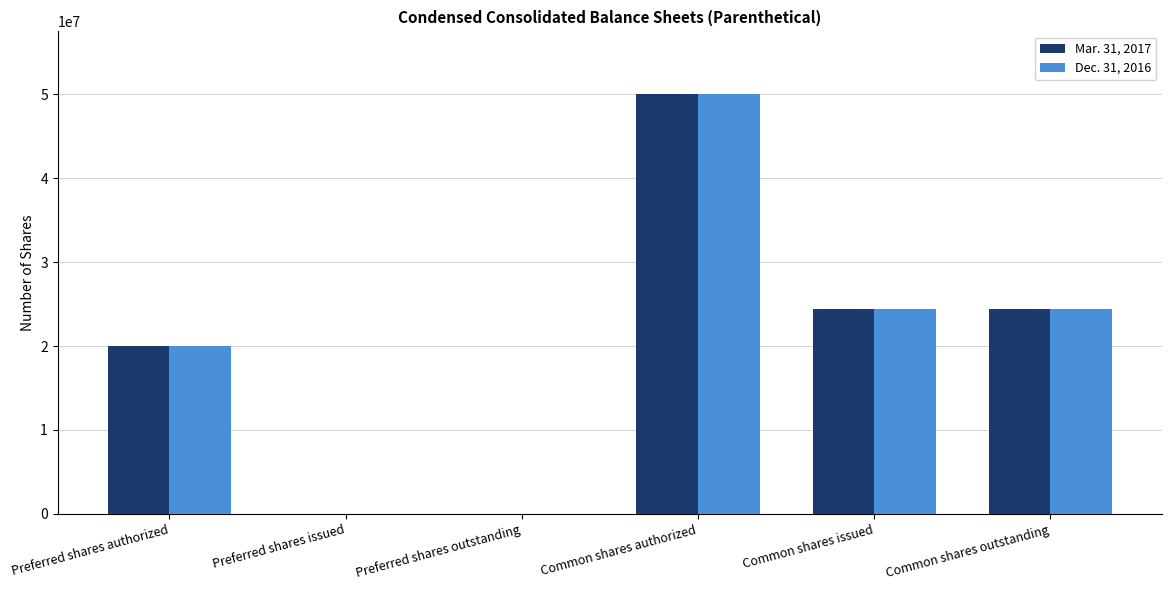

Between Preferred shares authorized and Common shares issued, which series saw the biggest shift?

Mar. 31, 2017